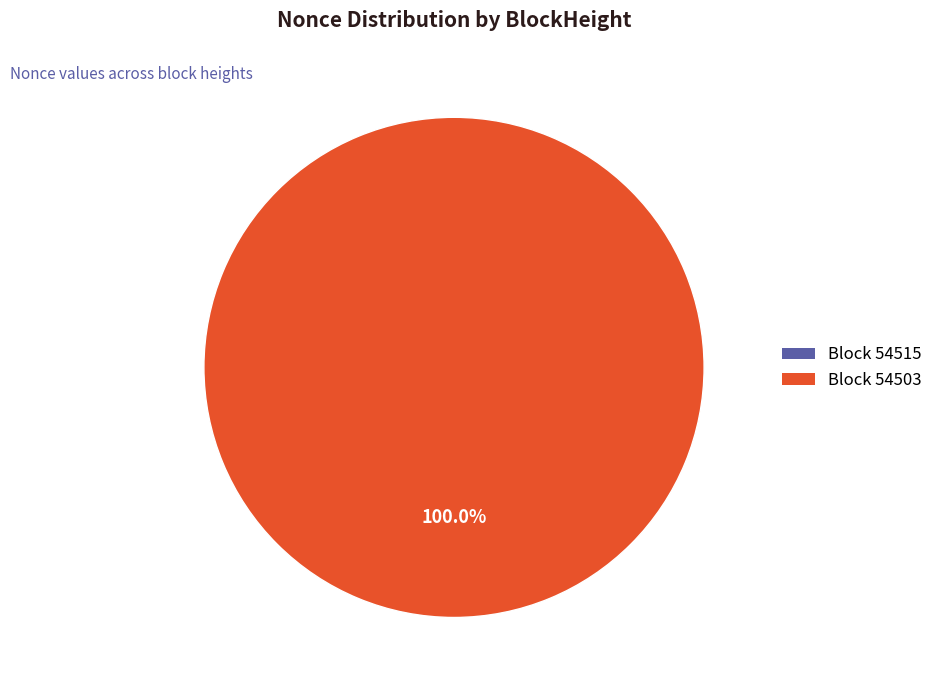

To the nearest percent, what is the average slice percentage?

50%